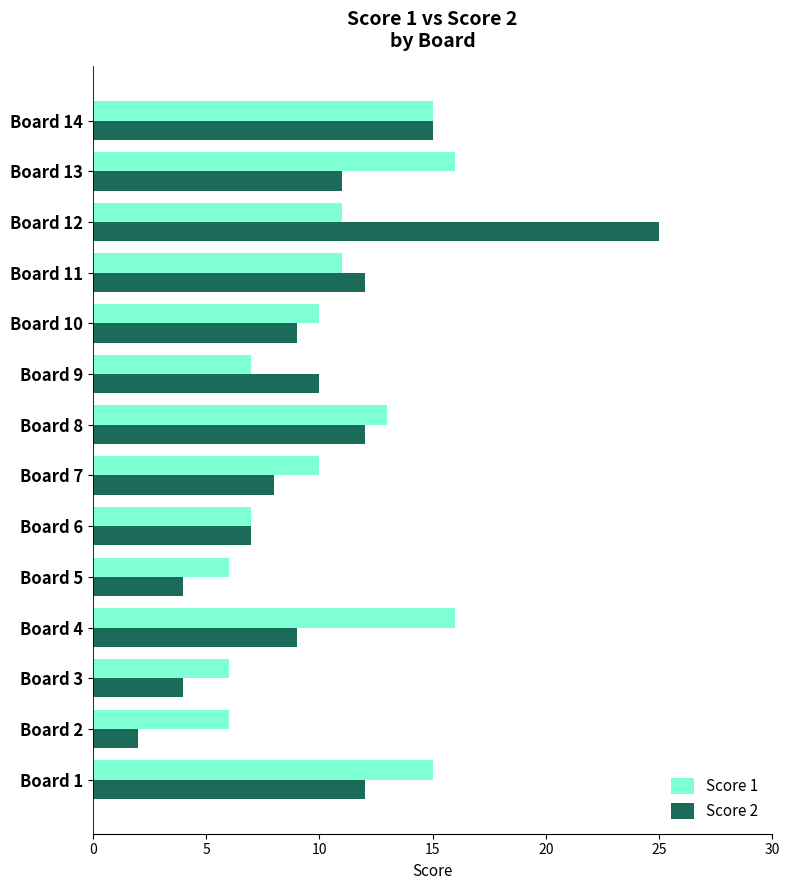

Which series has the largest total across all categories?

Score 1